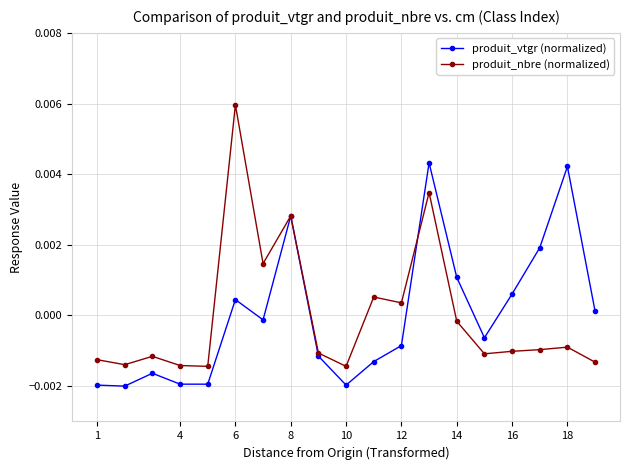

Which series has the widest spread of values?

produit_nbre (normalized)